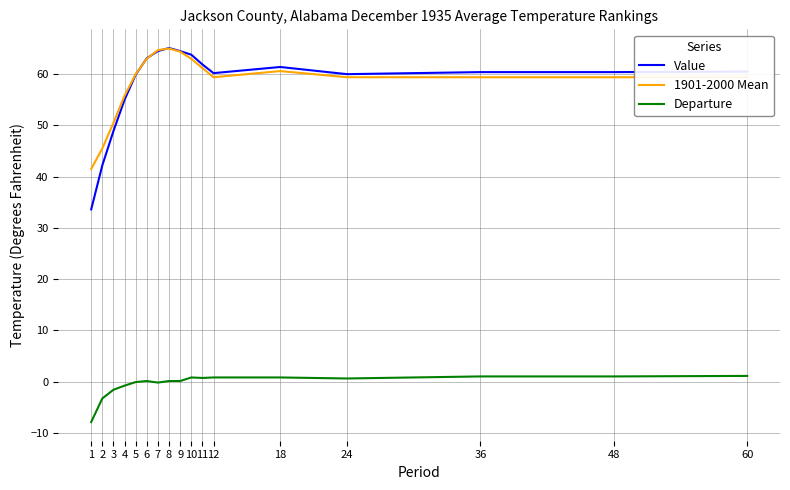

What is the total value across all series at 36?

120.8